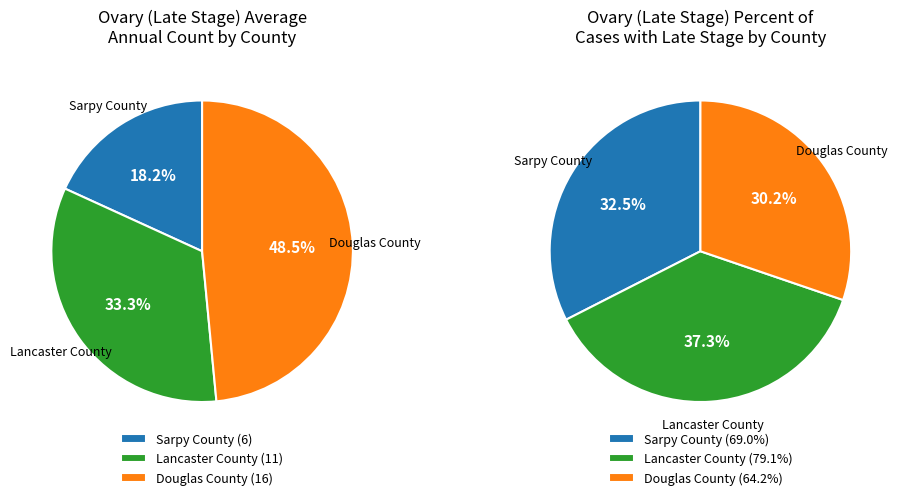

Count the number of slices in the pie.

3